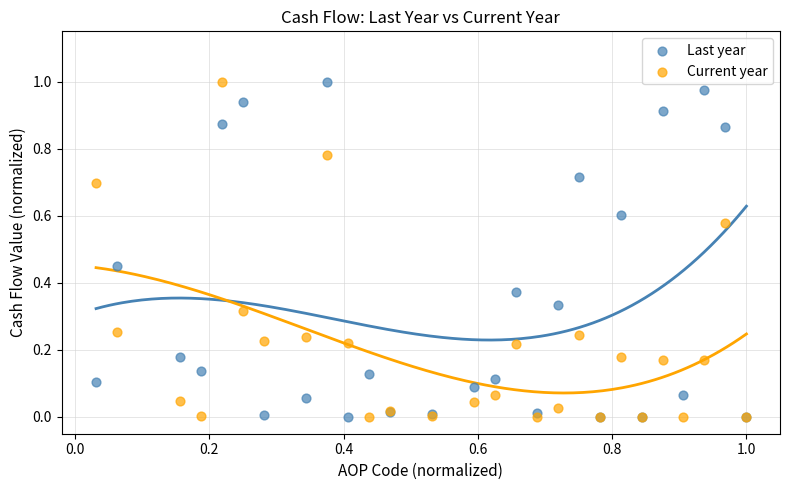

What are all the series names shown in the legend?

Last year, Current year